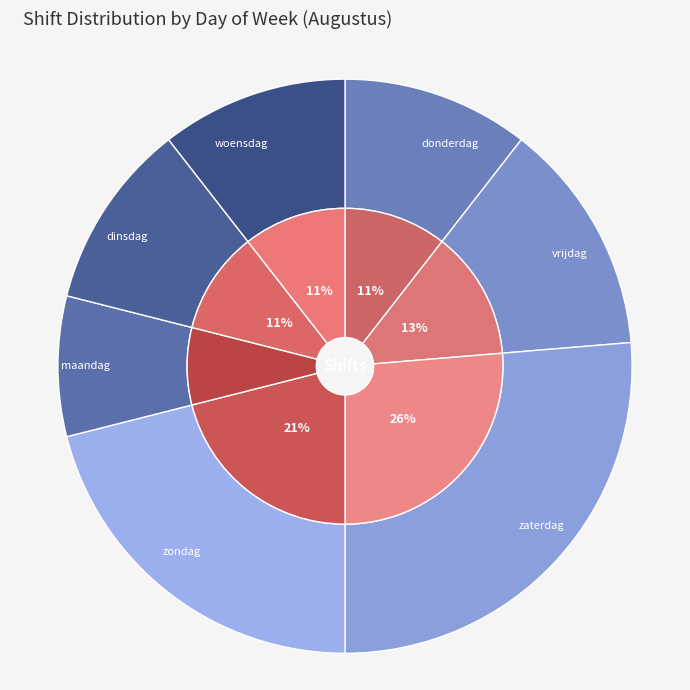

Which category has the biggest portion of the pie?

zaterdag